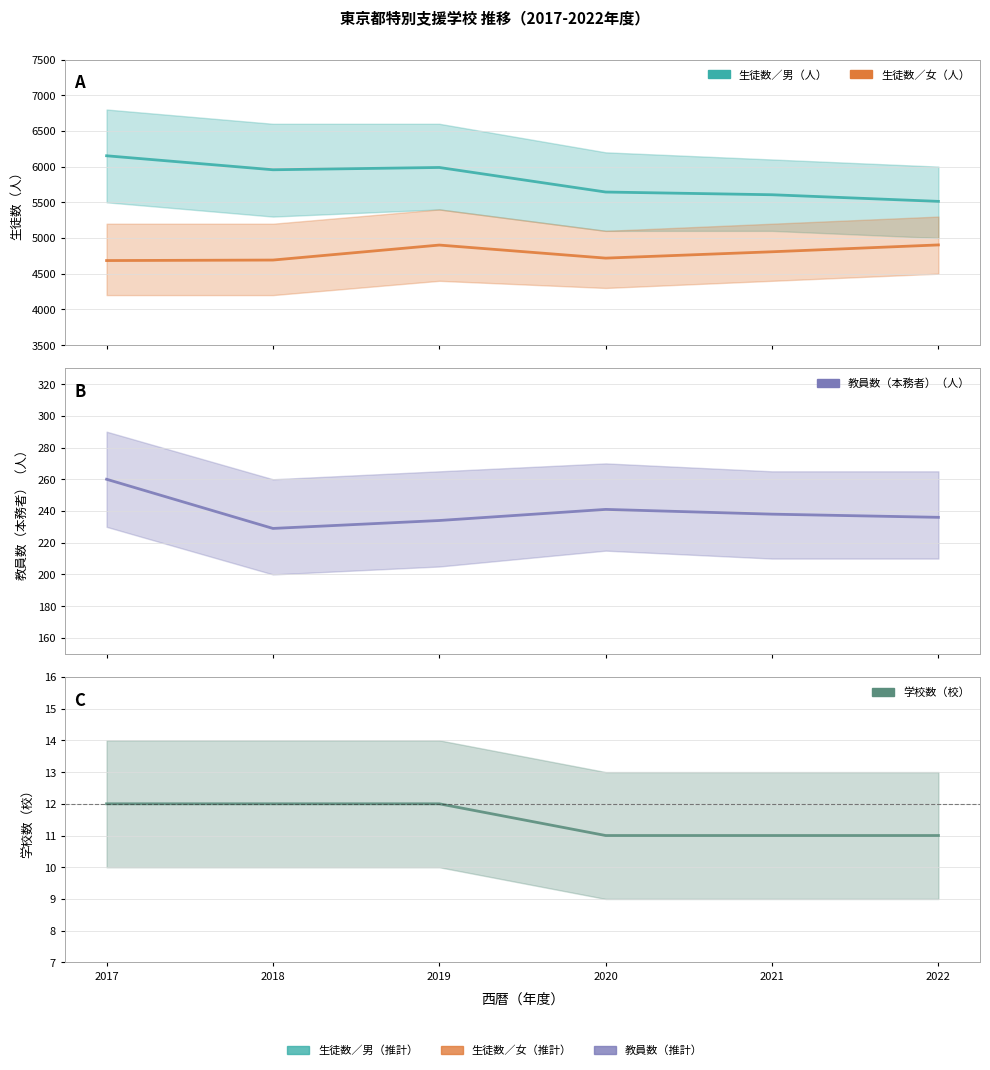

Which series has the widest spread of values?

生徒数／男（人）